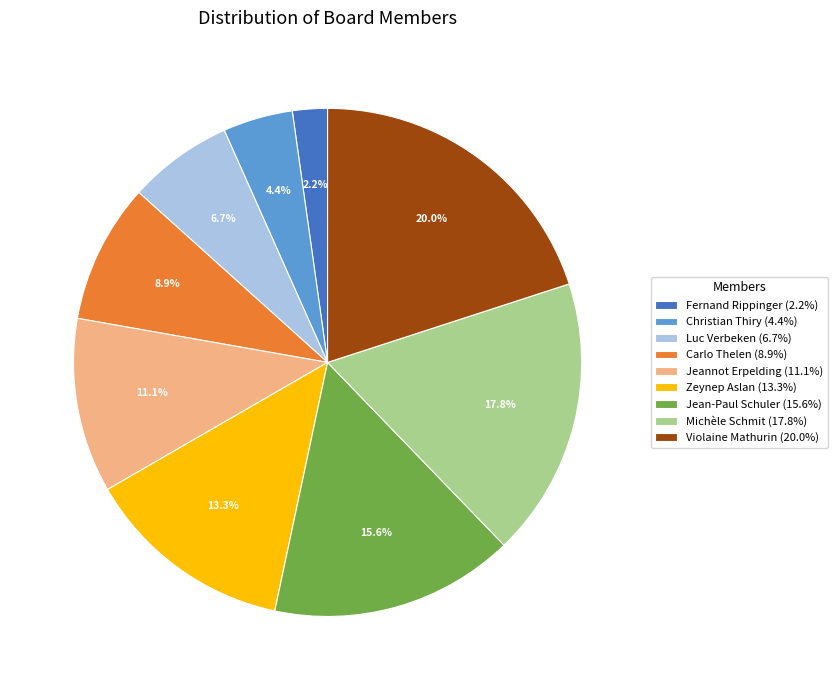

What is the largest slice in the pie chart?

Violaine Mathurin